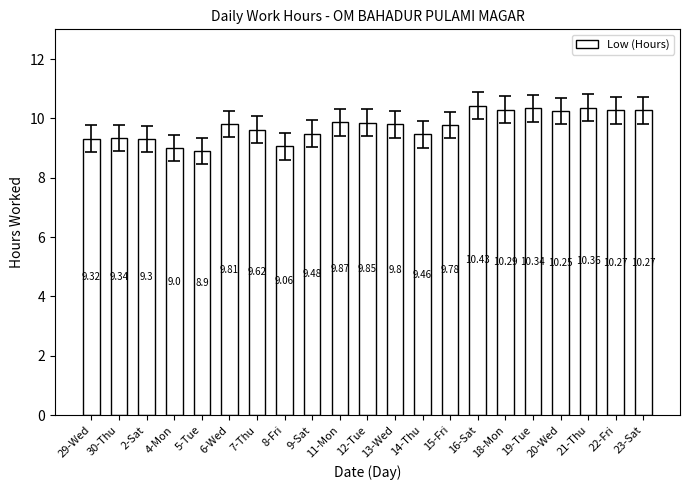

Between 2-Sat and 21-Thu, which is larger?

21-Thu